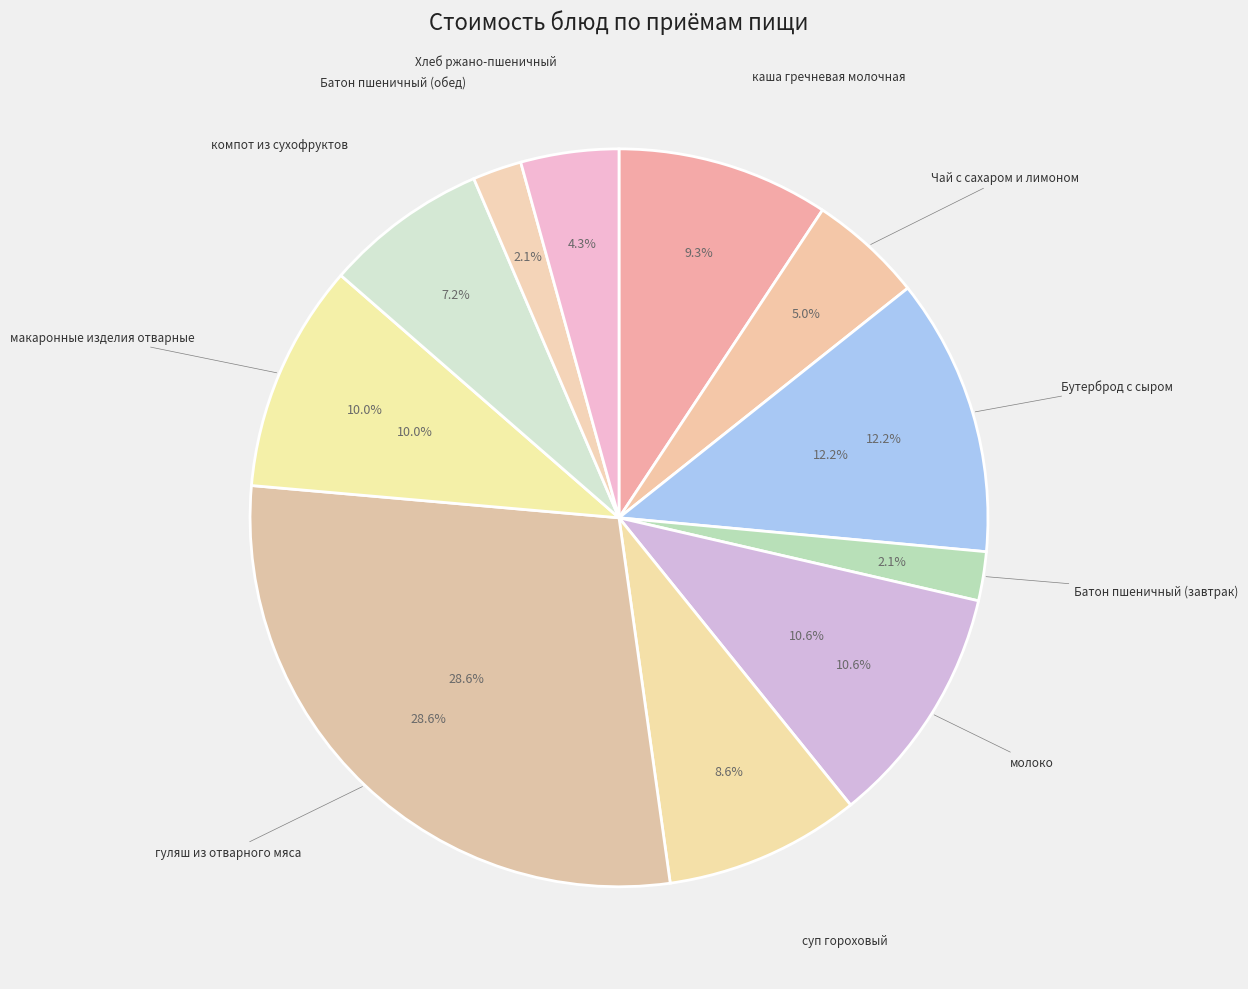

Is there any slice that represents more than half of the pie?

No